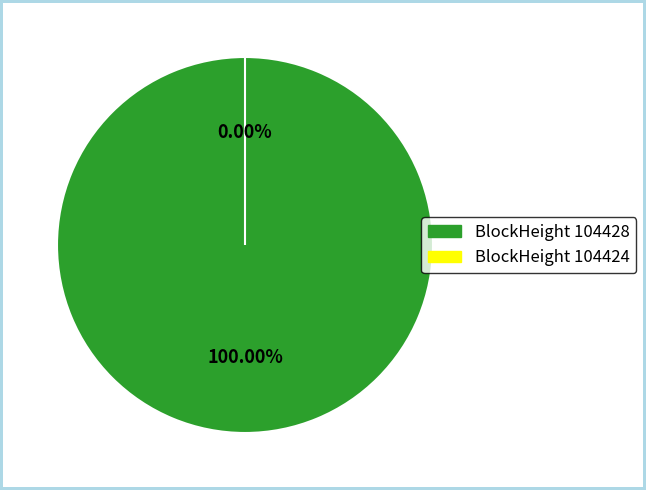

True or false: 104428 accounts for 86% of the total.

False